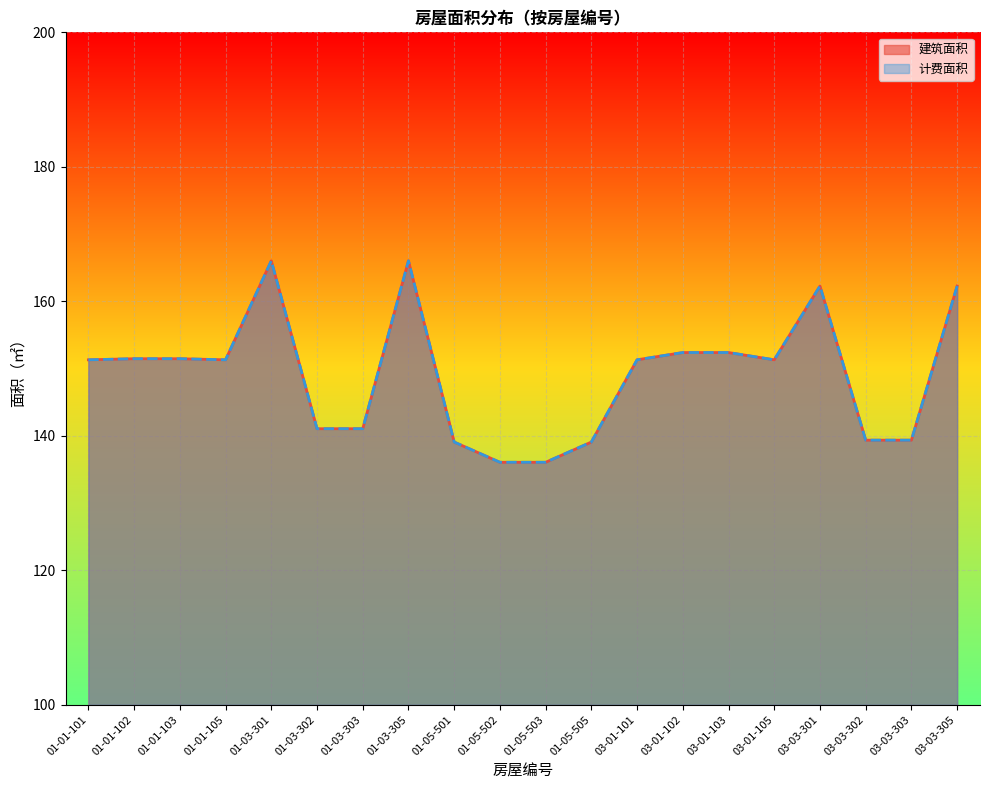

Which series has the largest total across all categories?

建筑面积